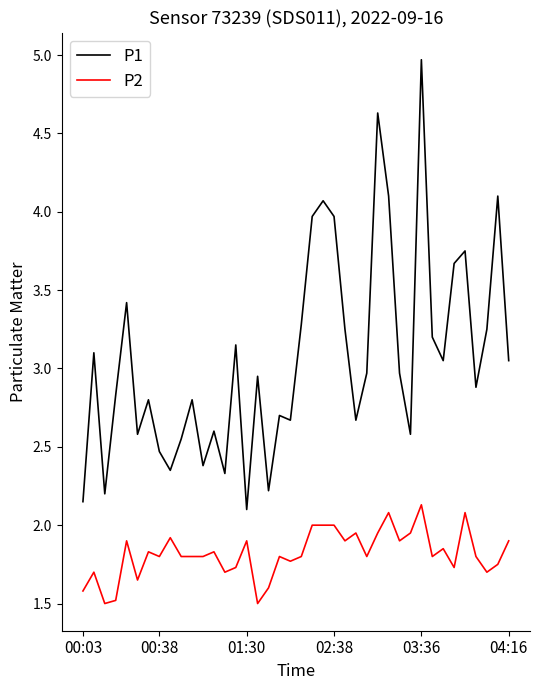

True or false: P2 and P1 cross at least once.

False